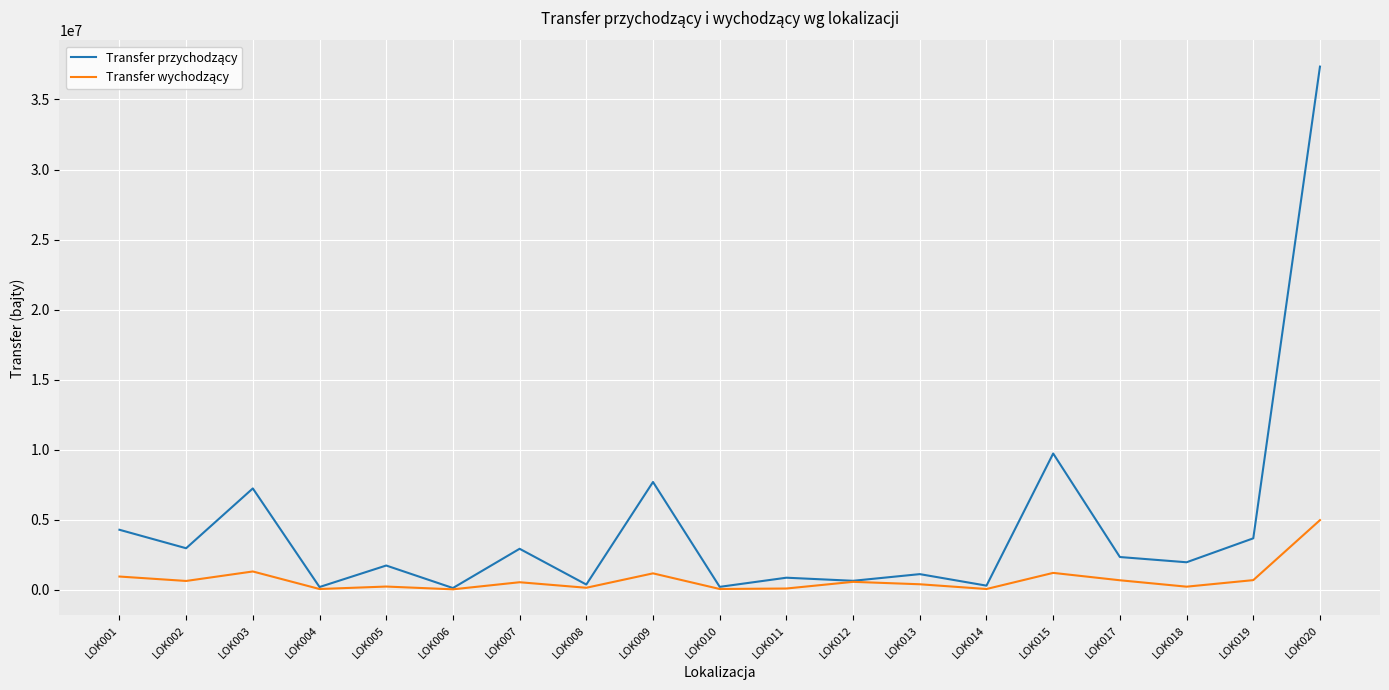

At which category does the chart reach its peak across all series?

LOK020